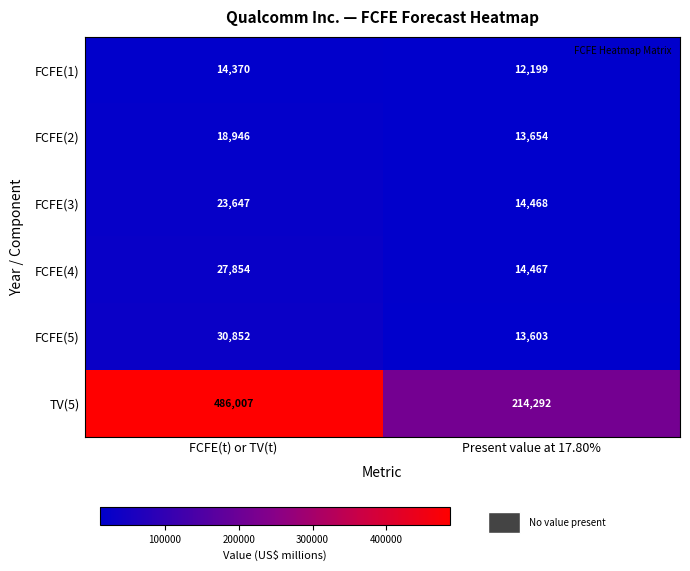

What is the spread (max minus min) of values at Present value at 17.80%?

202093